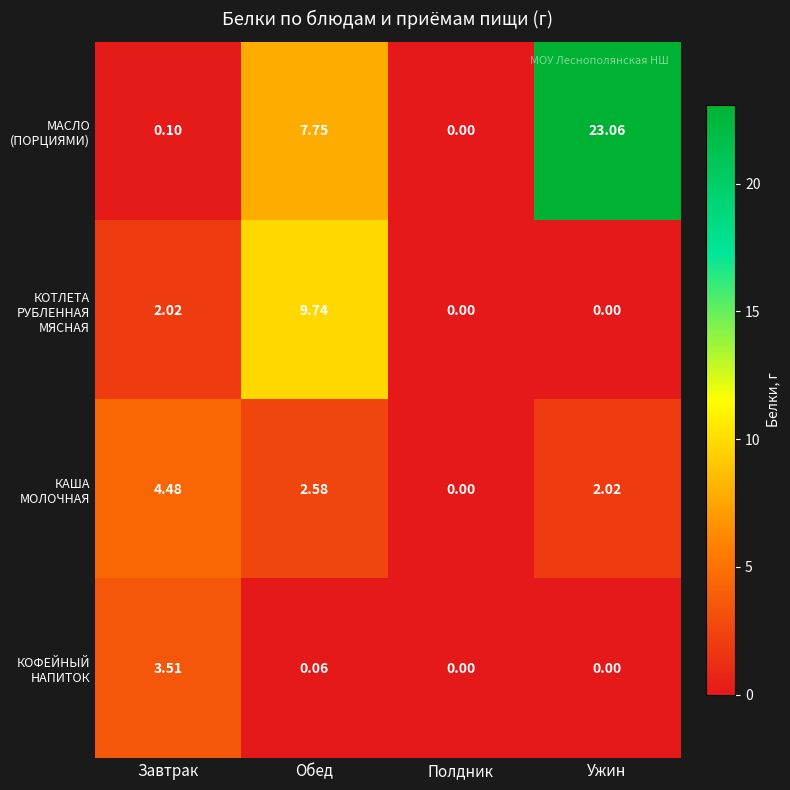

Which series has the largest total across all categories?

МАСЛО (ПОРЦИЯМИ)